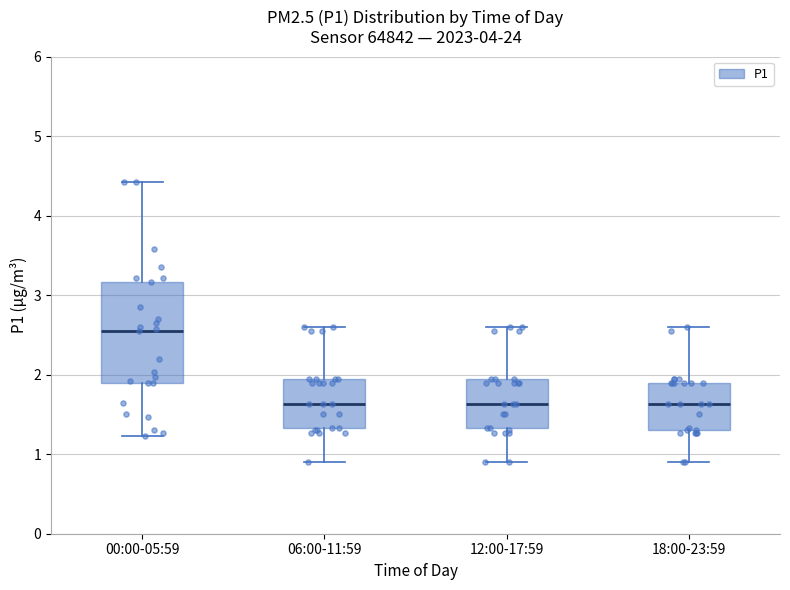

Reading left to right, transcribe this box plot: for each box, give where its median line is, the range the box spans, and where its two whiskers end, as read against the y-axis. The values are not printed on the chart, so give them approximately, as read against the axis.

00:00-05:59: median 2.6, box 1.9 to 3.2, whiskers 1.2 to 4.4
06:00-11:59: median 1.6, box 1.3 to 2.0, whiskers 0.9 to 2.6
12:00-17:59: median 1.6, box 1.3 to 2.0, whiskers 0.9 to 2.6
18:00-23:59: median 1.6, box 1.3 to 1.9, whiskers 0.9 to 2.6